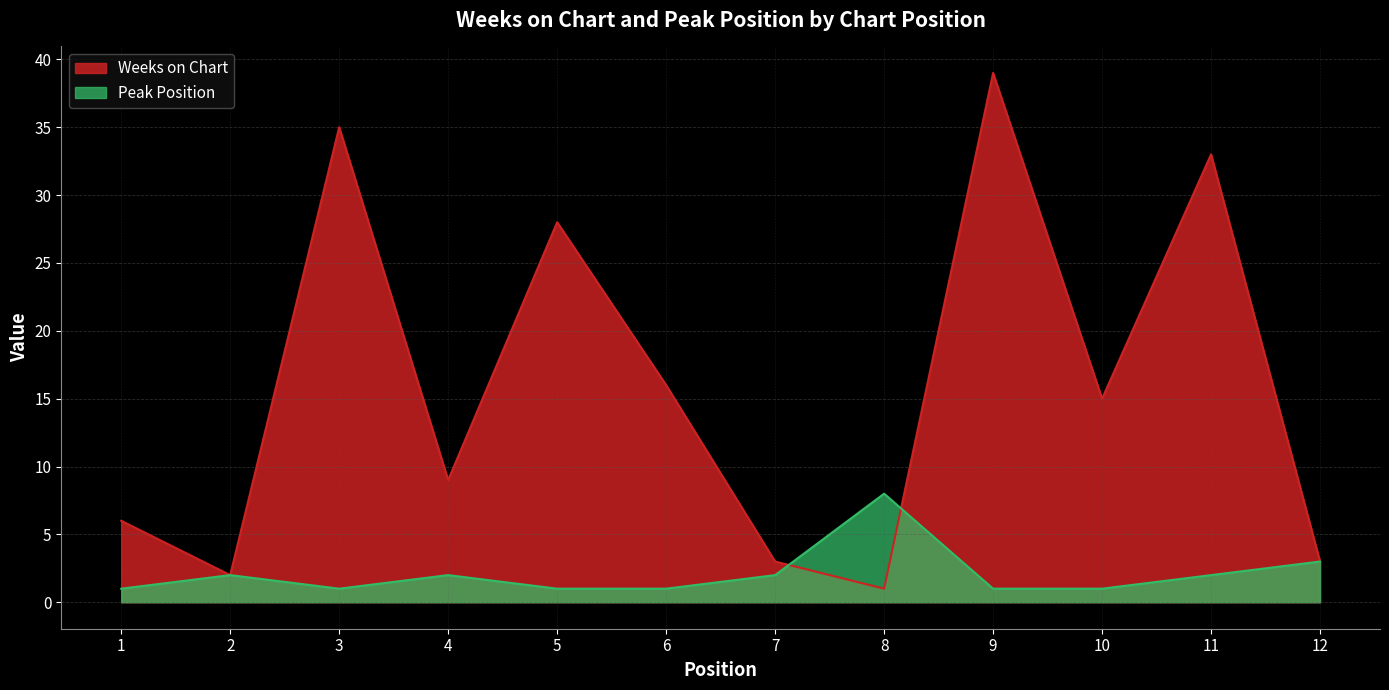

Reading left to right, transcribe all the data shown in this chart.

Weeks on Chart: 1=6	2=2	3=35	4=9	5=28	6=16	7=3	8=1	9=39	10=15	11=33	12=3
Peak Position: 1=1	2=2	3=1	4=2	5=1	6=1	7=2	8=8	9=1	10=1	11=2	12=3